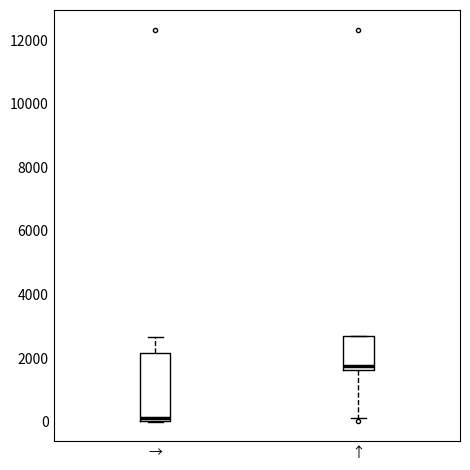

Reading left to right, read every box against the y-axis: the position of its median line, the range the box covers, and the ends of its whiskers. The values are not printed on the chart, so give them approximately, as read against the axis.

→: median 0 (just above the box's lower edge), box 0 to 2200, whiskers 0 to 2600
↑: median 1800, box 1600 to 2600, whiskers 200 to 2600